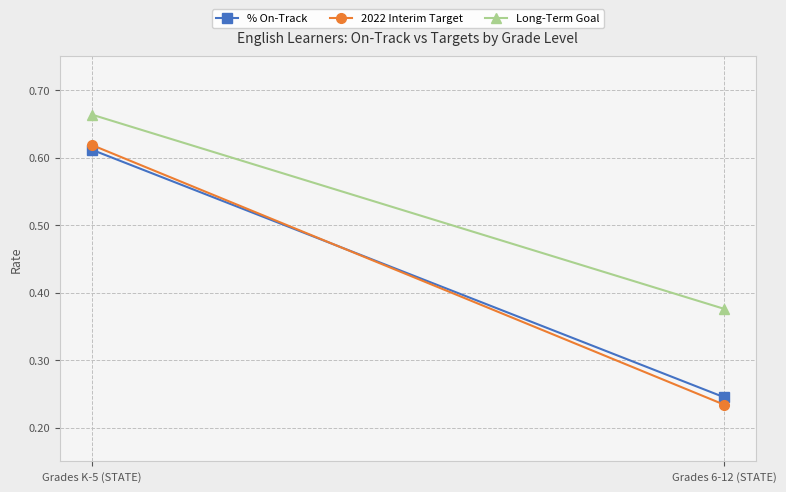

What is the value of the % On-Track point at the 2nd from the left?

0.2